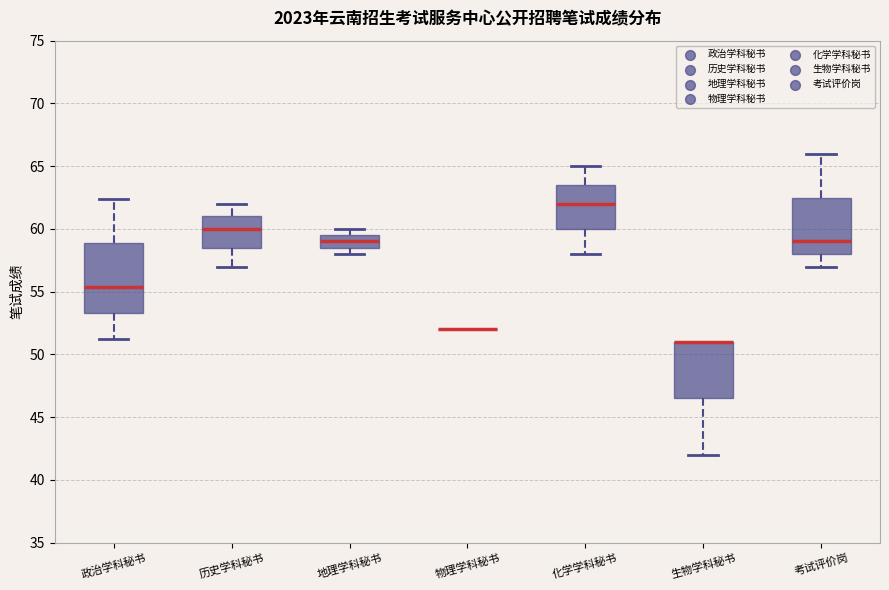

Comparing the boxes themselves (not the whiskers), which one is the tallest?

政治学科秘书